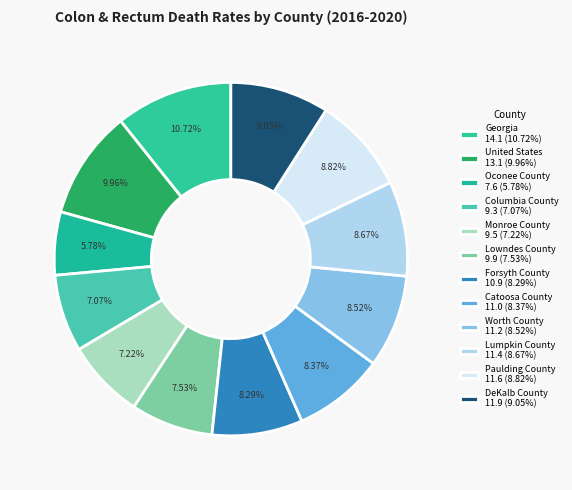

Between Lowndes County and Monroe County, which is larger?

Lowndes County